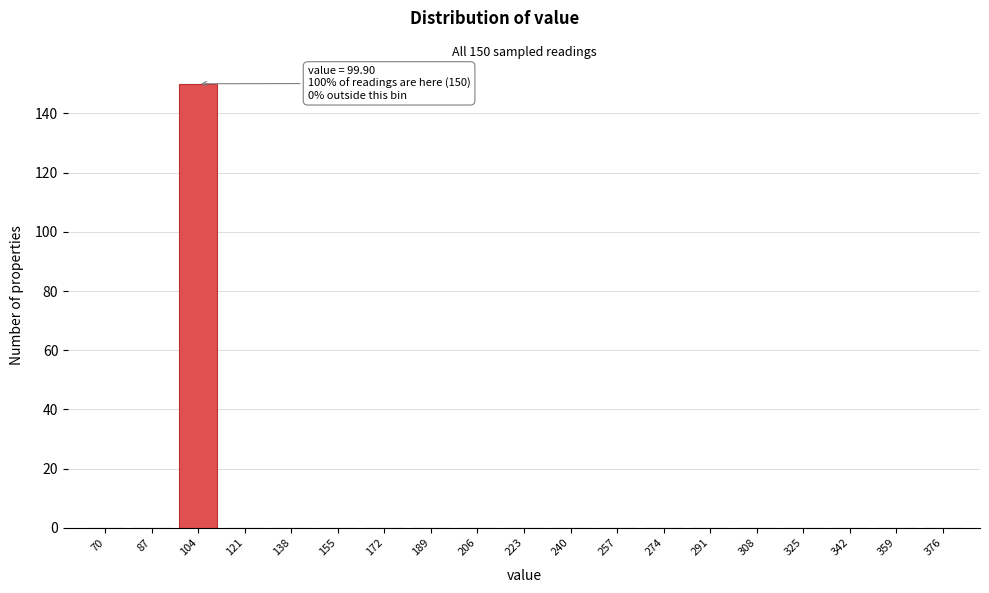

Reading left to right, transcribe all the data shown in this chart.

70=0	87=0	104=150	121=0	138=0	155=0	172=0	189=0	206=0	223=0	240=0	257=0	274=0	291=0	308=0	325=0	342=0	359=0	376=0